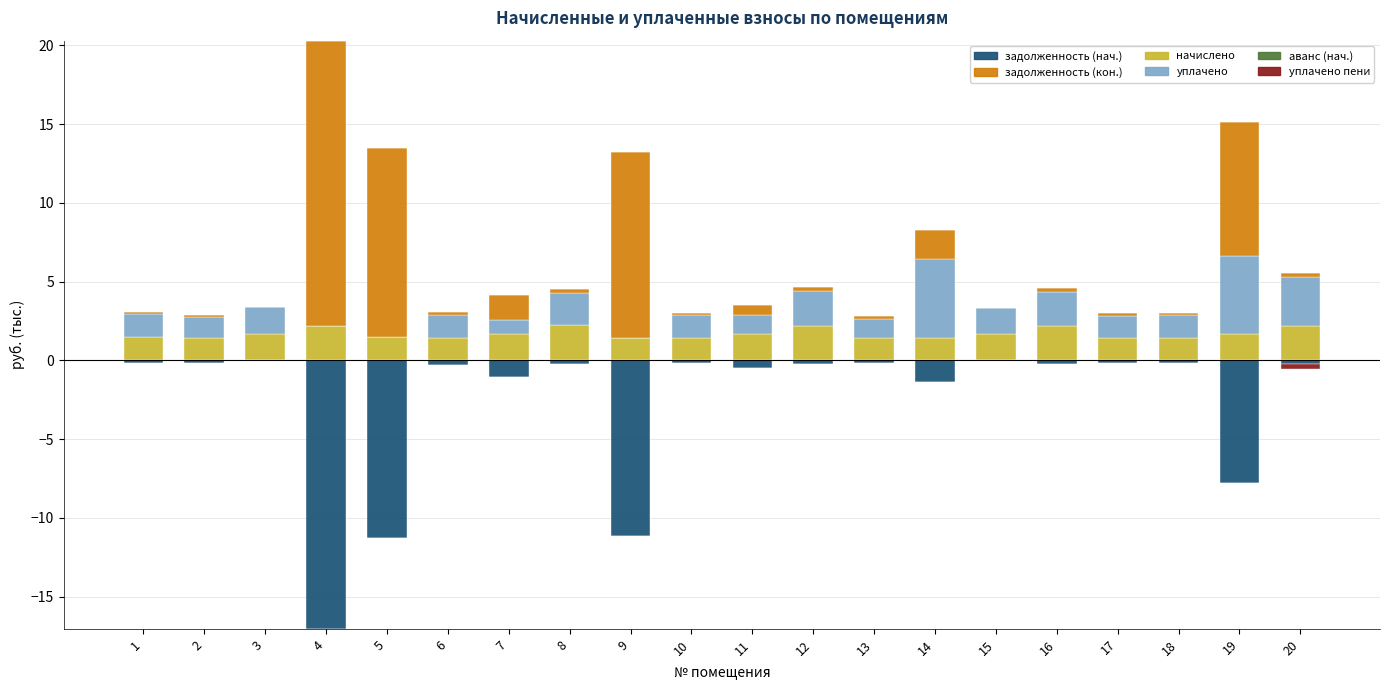

What is the value of the уплачено bar at the 20th from the left?

3.1